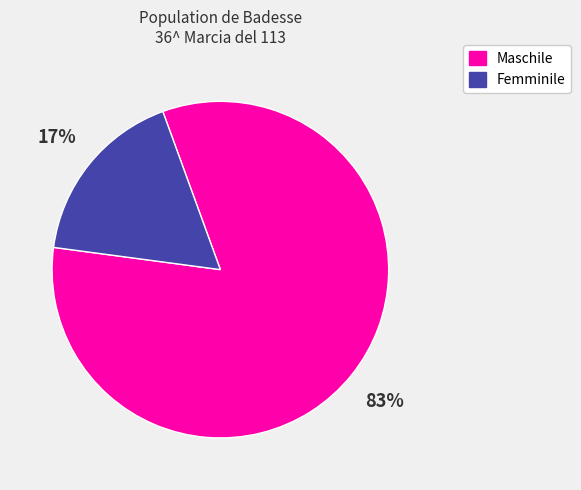

How many slices are in this pie chart?

2